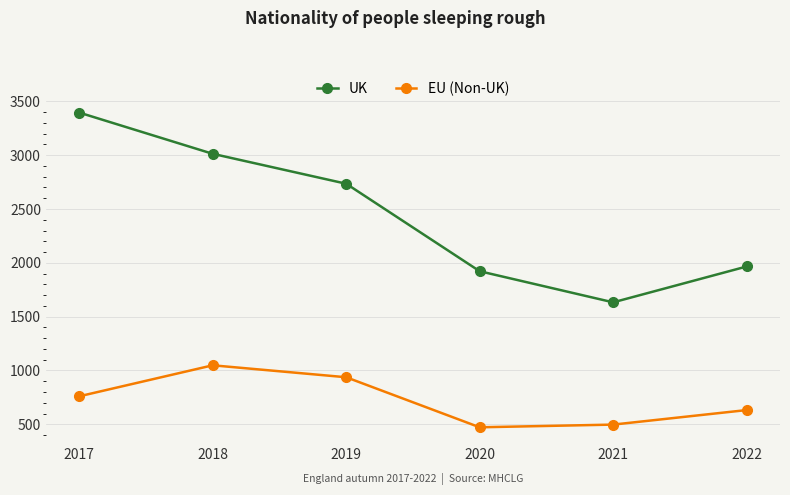

What are all the series names shown in the legend?

UK, EU (Non-UK)